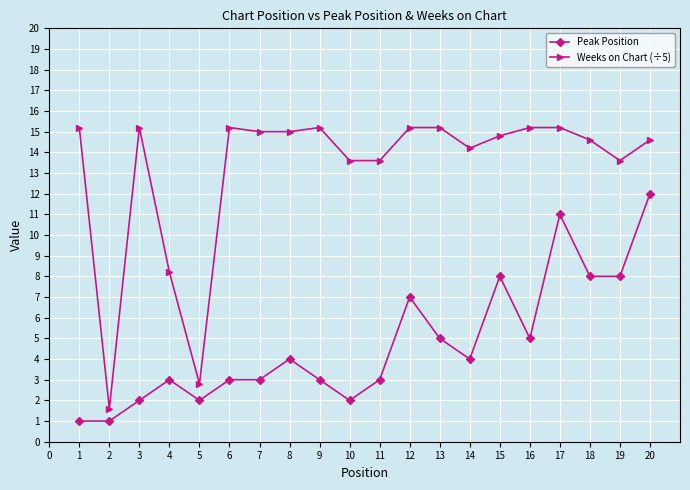

How many values in the Weeks on Chart (÷5) series are below 15?

10